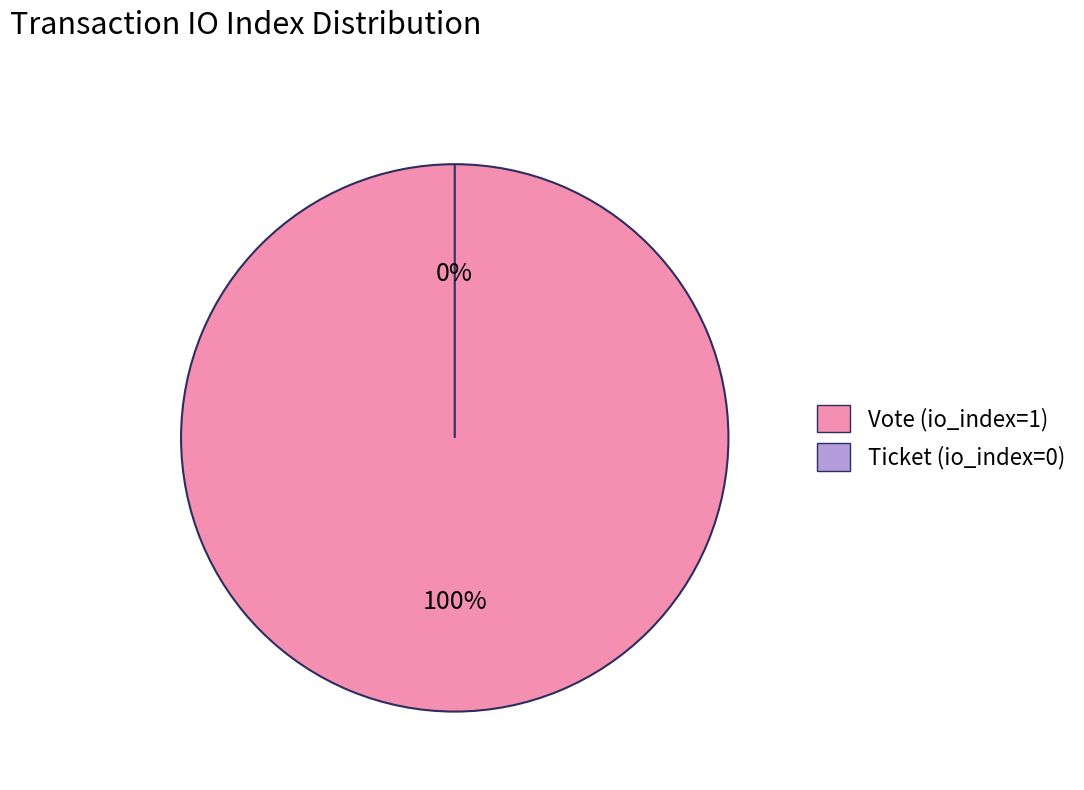

Is it true that Ticket (io_index=0) is 1% of the pie?

False